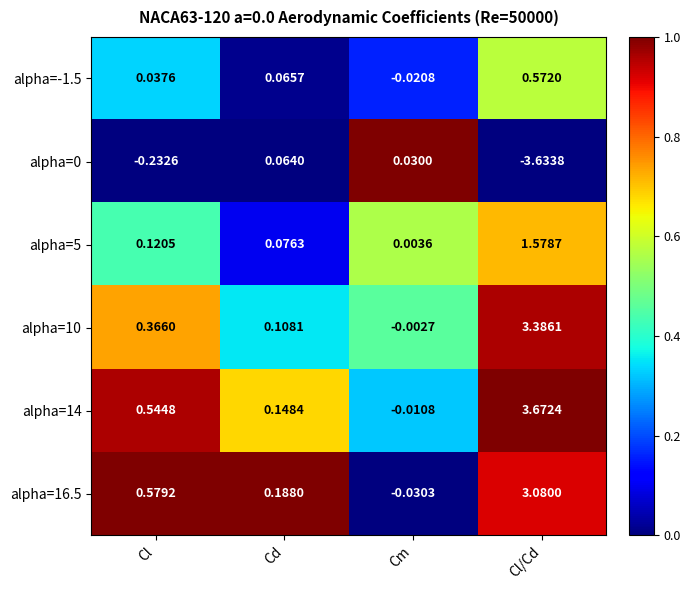

How many distinct data groups are displayed?

6